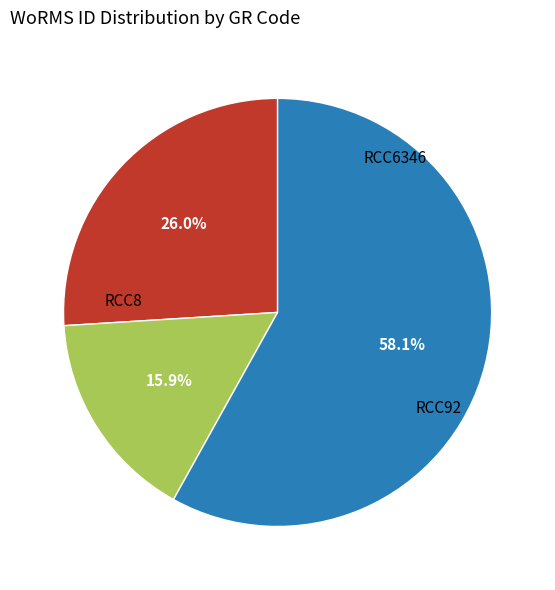

How many segments does this pie chart have?

3